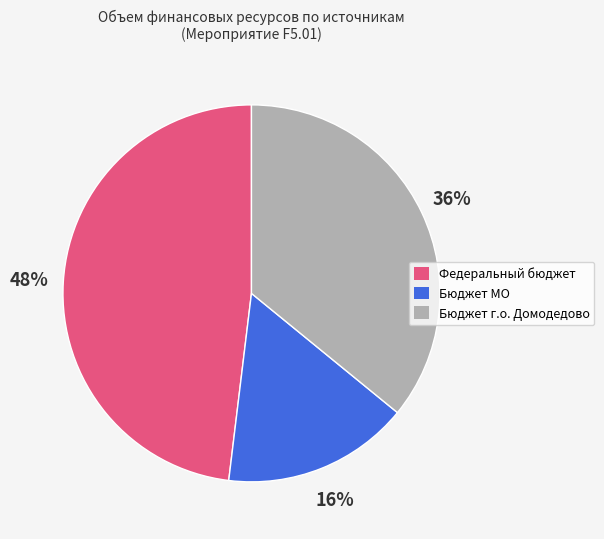

Does any single category account for the majority?

No